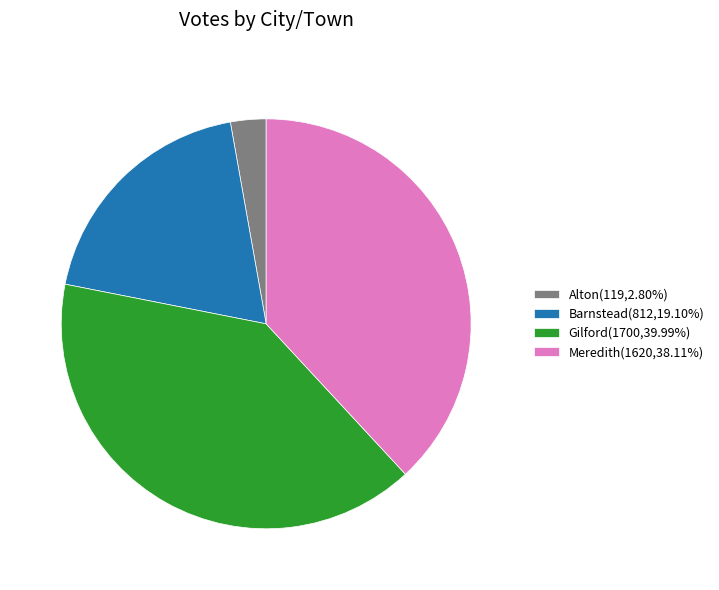

Which category has the smallest portion of the pie?

Alton